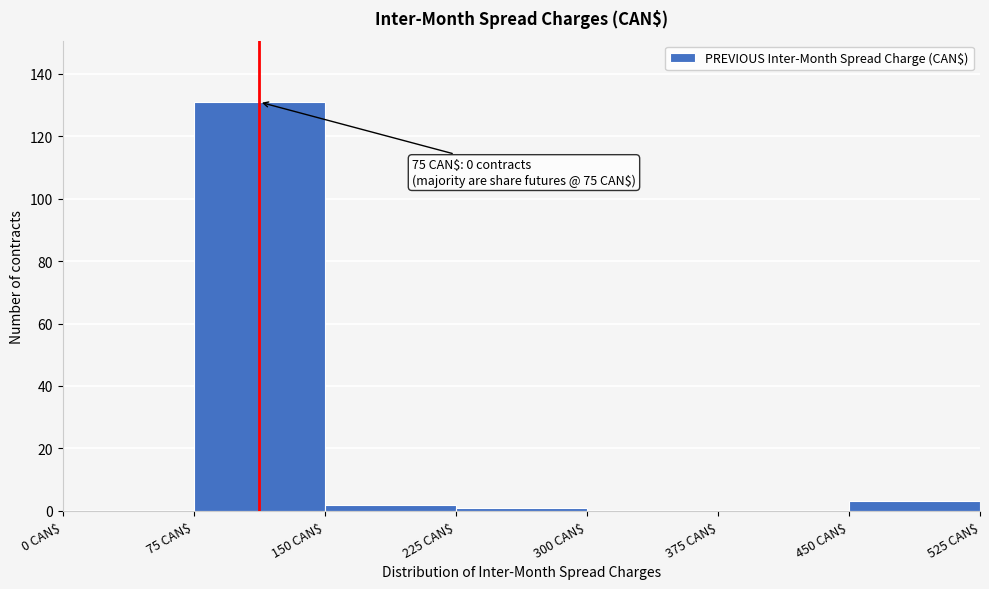

Over which range of the x-axis is the bar tallest?

75 to 150